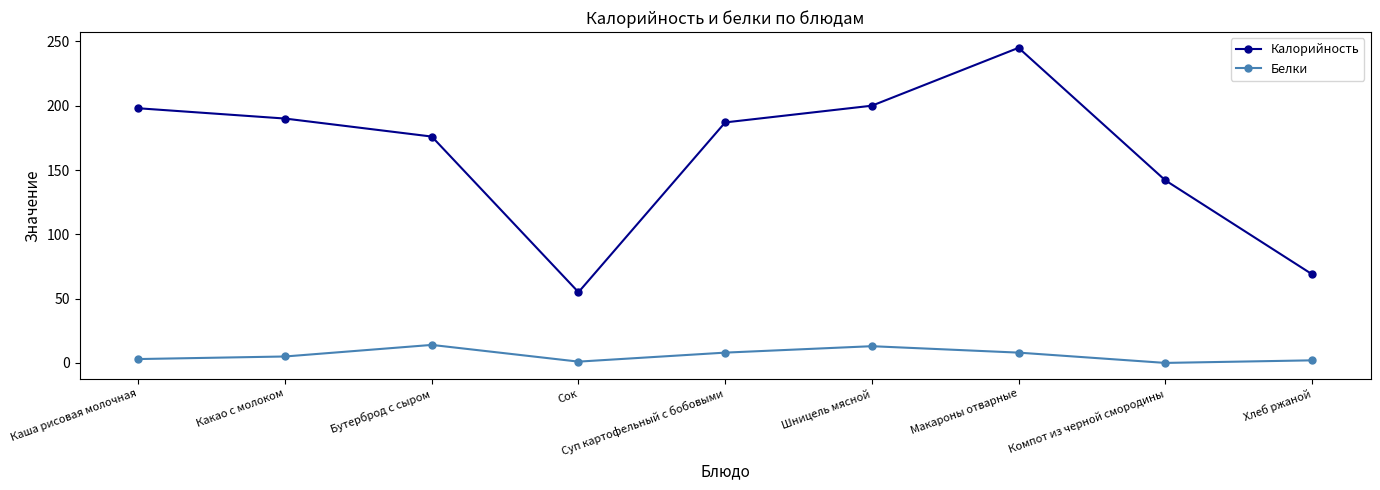

What is the sum of the Калорийность values at Сок and Макароны отварные?

300